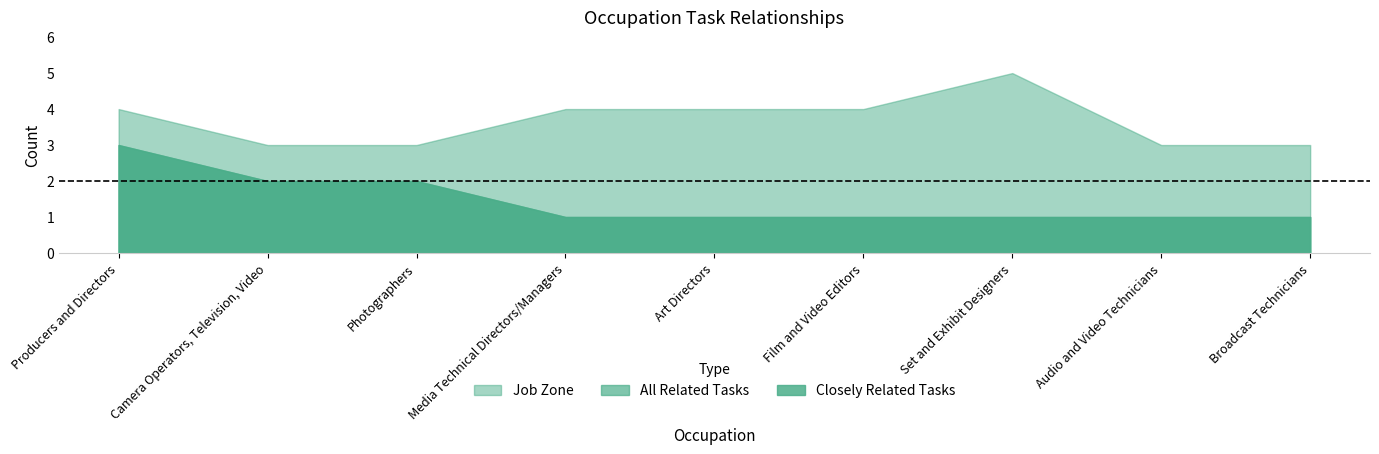

Is the value of Job Zone at Film and Video Editors greater than the value of Closely Related Tasks at Broadcast Technicians?

Yes